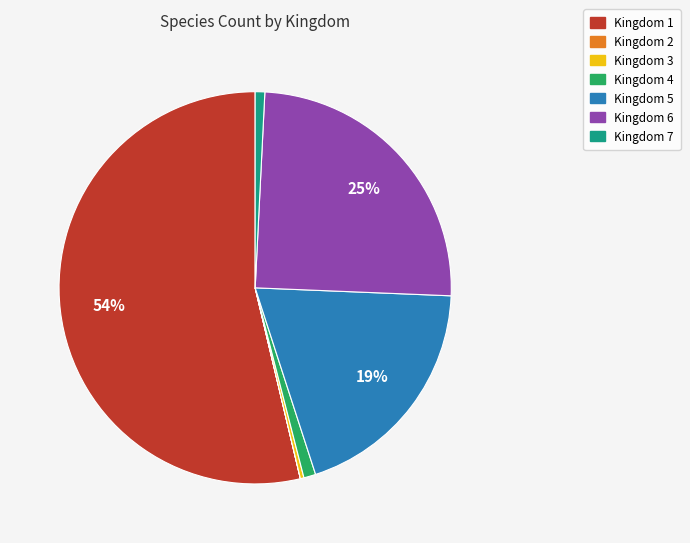

True or false: Kingdom 6 accounts for 25% of the total.

True